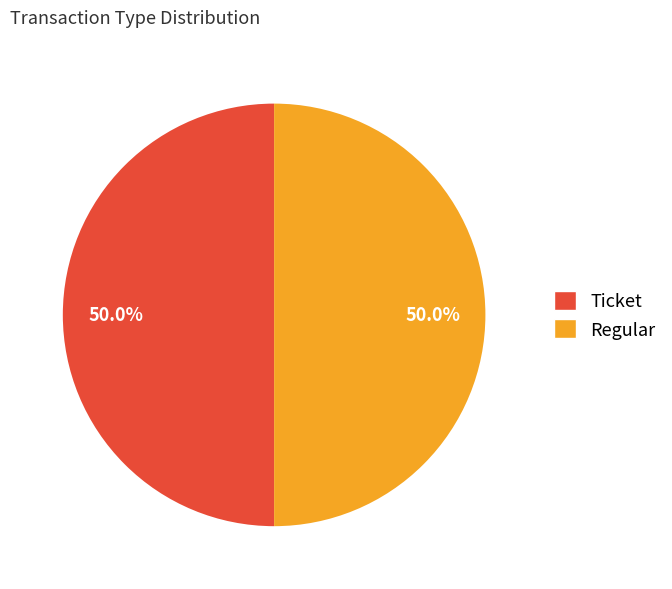

Combined, what portion of the pie is Regular and Ticket?

100.0%